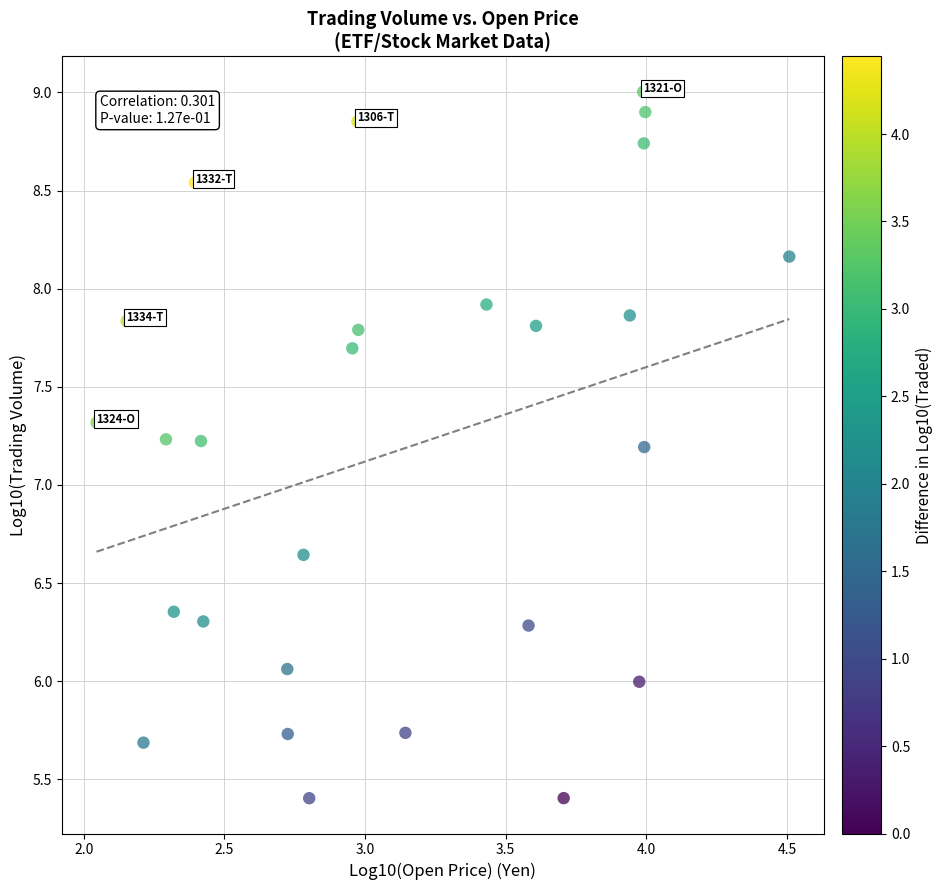

What is the range of Y values (max minus min)?

3.6